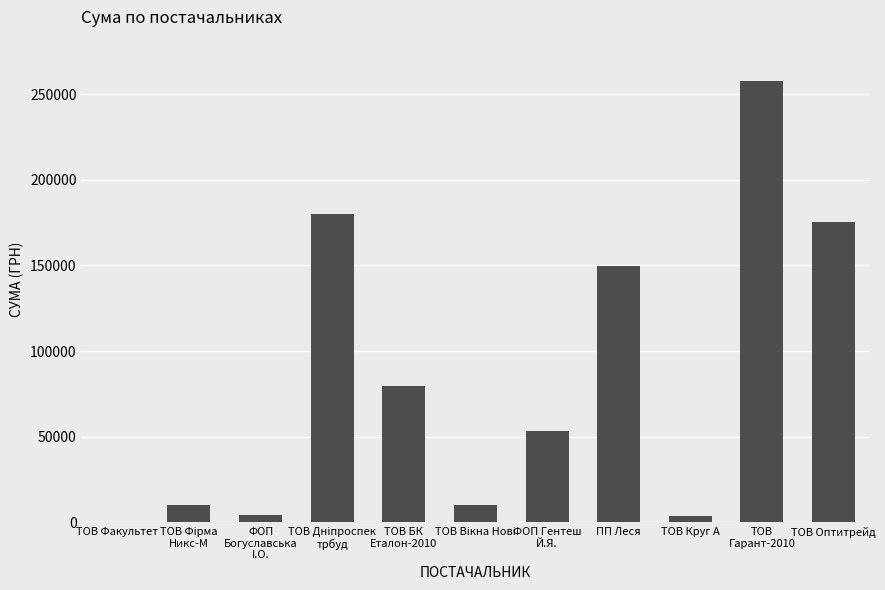

Are the bars horizontal?

No